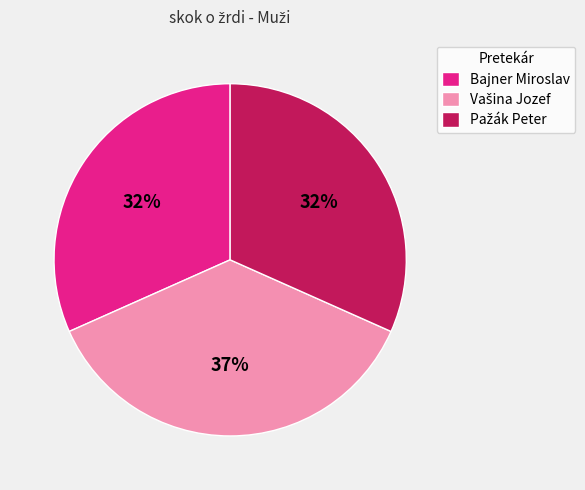

Does any single category account for the majority?

No